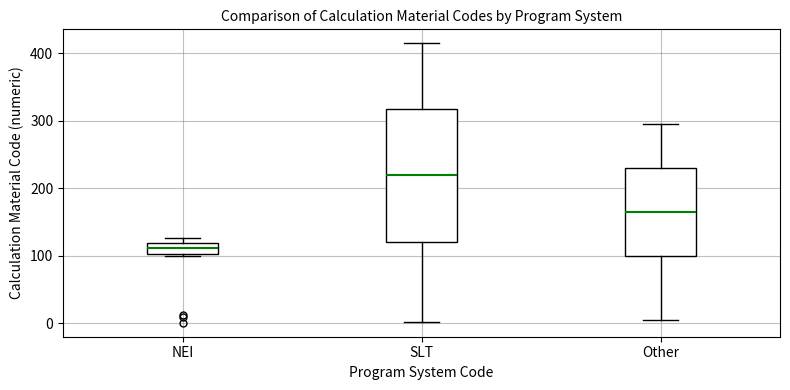

Reading left to right, transcribe this box plot: for each box, give where its median line is, the range the box spans, and where its two whiskers end, as read against the y-axis. The values are not printed on the chart, so give them approximately, as read against the axis.

NEI: median 110, box 100 to 120, whiskers 100 (just below the box's lower edge) to 130
SLT: median 220, box 120 to 320, whiskers 0 to 420
Other: median 170, box 100 to 230, whiskers 10 to 300